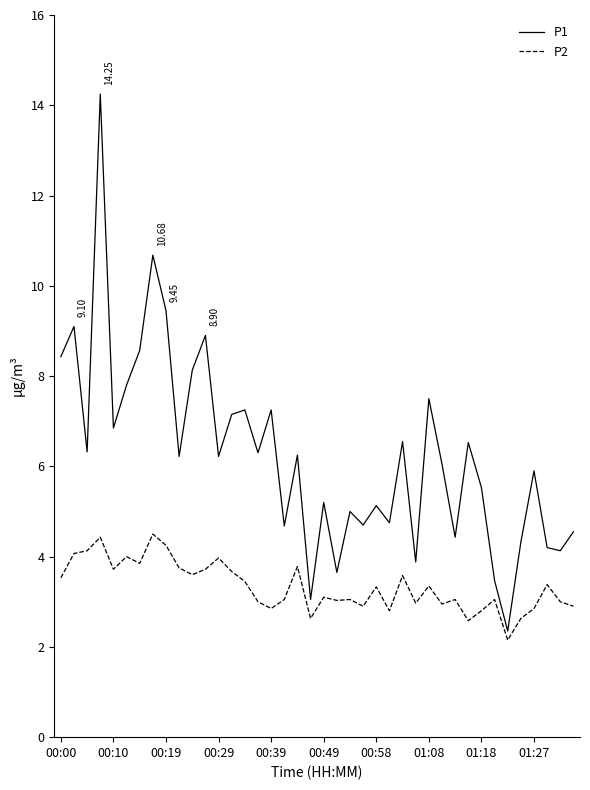

Which series has the largest range (max minus min)?

P1